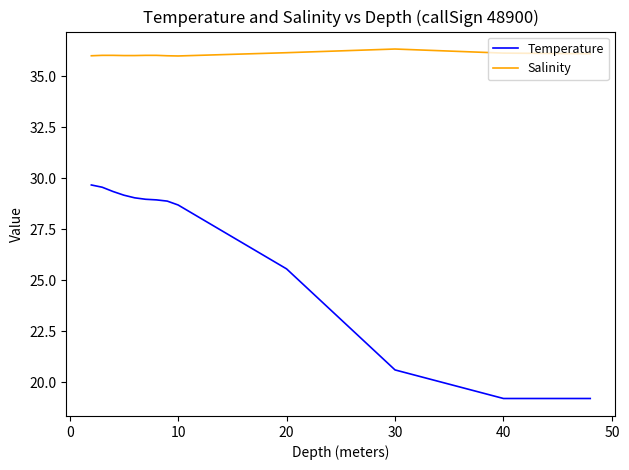

List the series in order of their overall mean, lowest first.

Temperature, Salinity